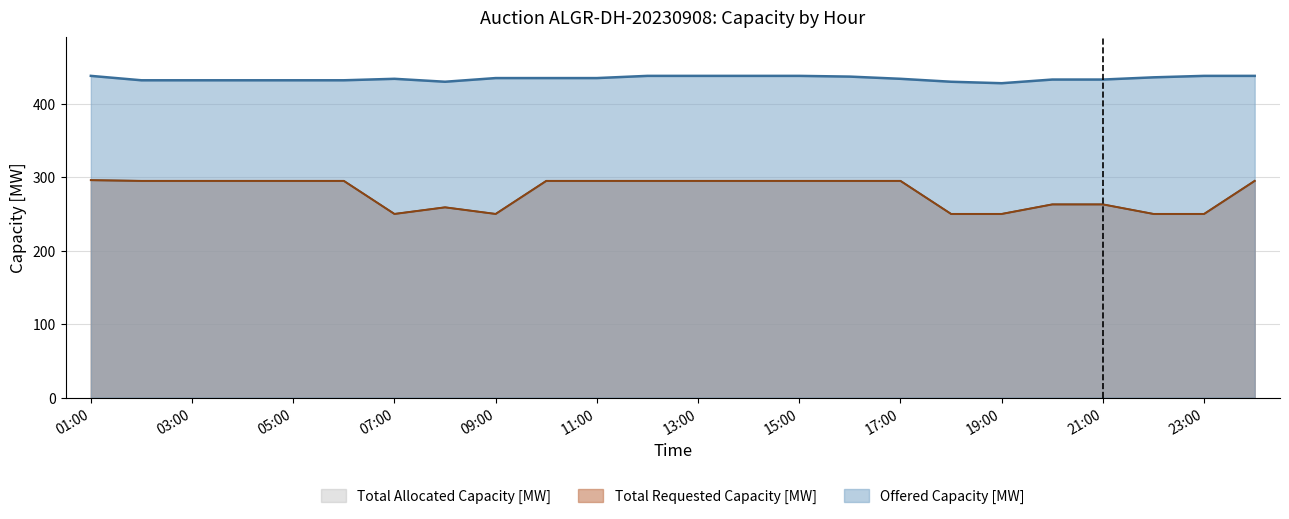

Where is Offered Capacity [MW] nearest to the value 433?

20:00